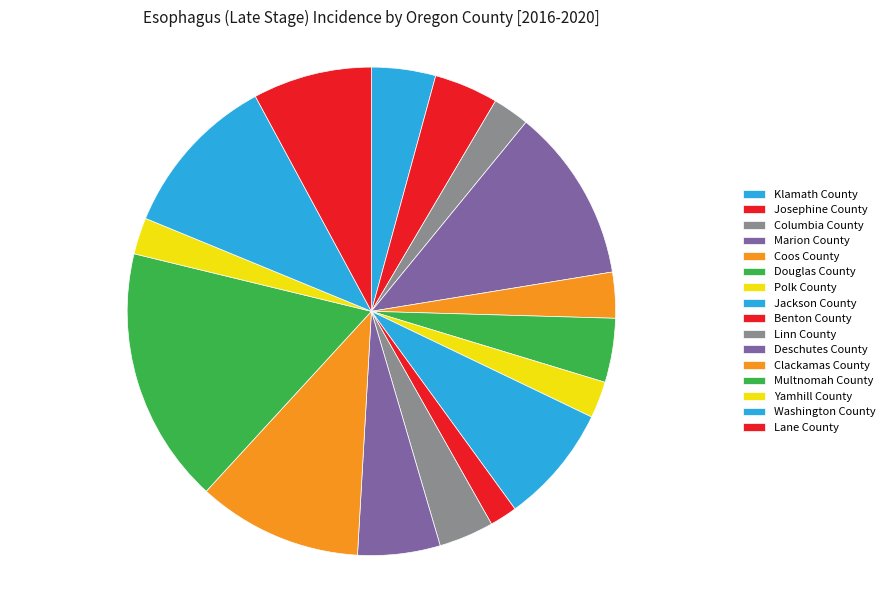

How many slices are in this pie chart?

16